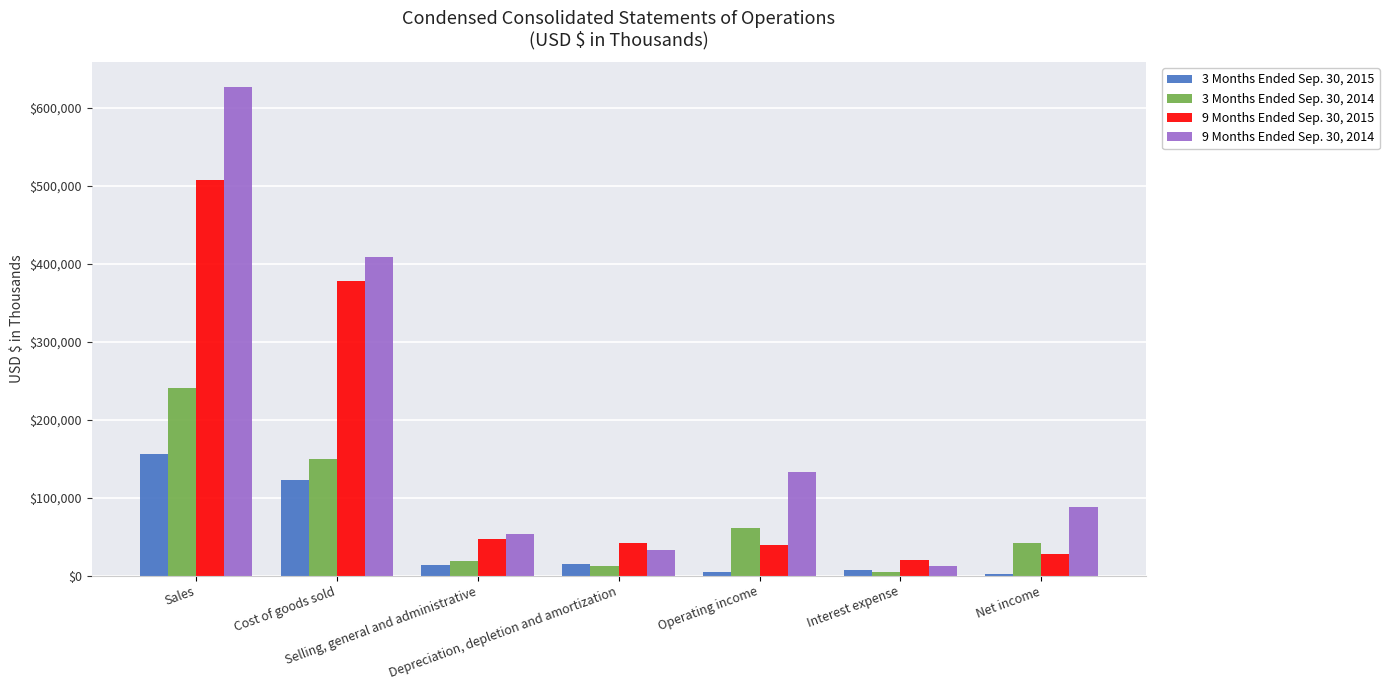

How many bars are there in each group?

4